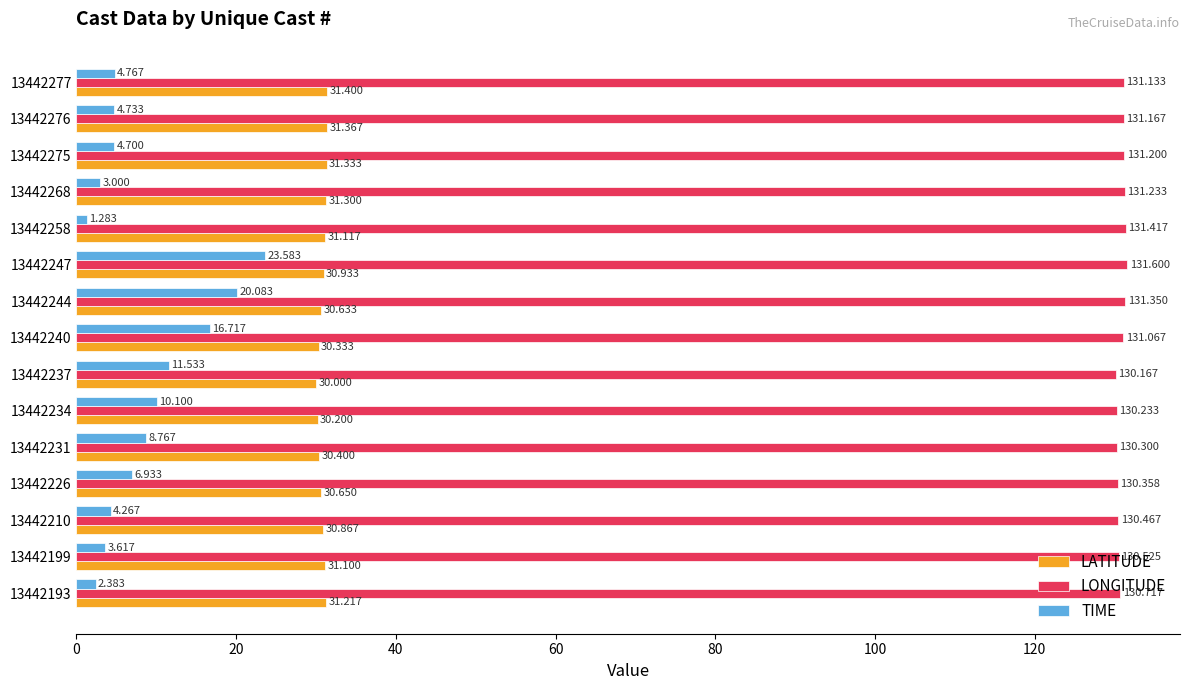

Is the value of TIME at 13442199 greater than the value of LONGITUDE at 13442199?

No